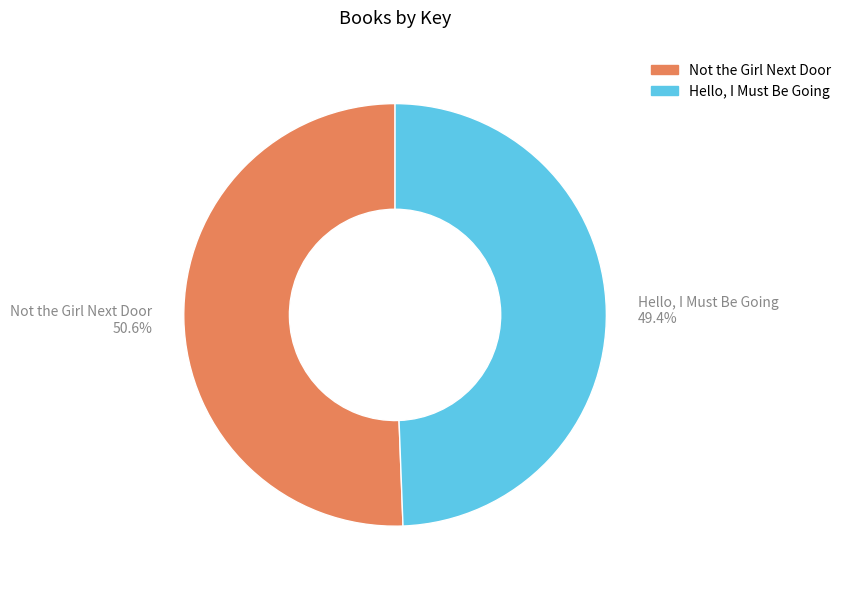

Does Not the Girl Next Door represent more than half of the total?

Yes